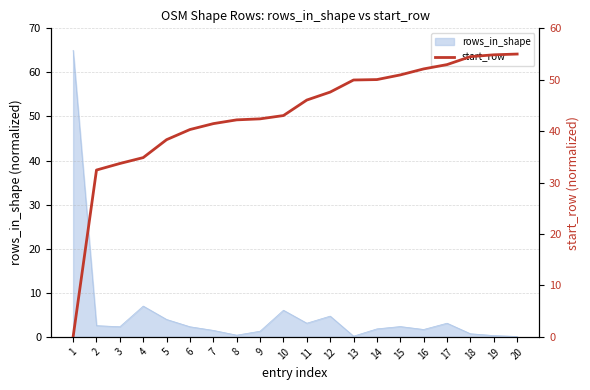

True or false: rows_in_shape has a value of 4.0 at 5.

True